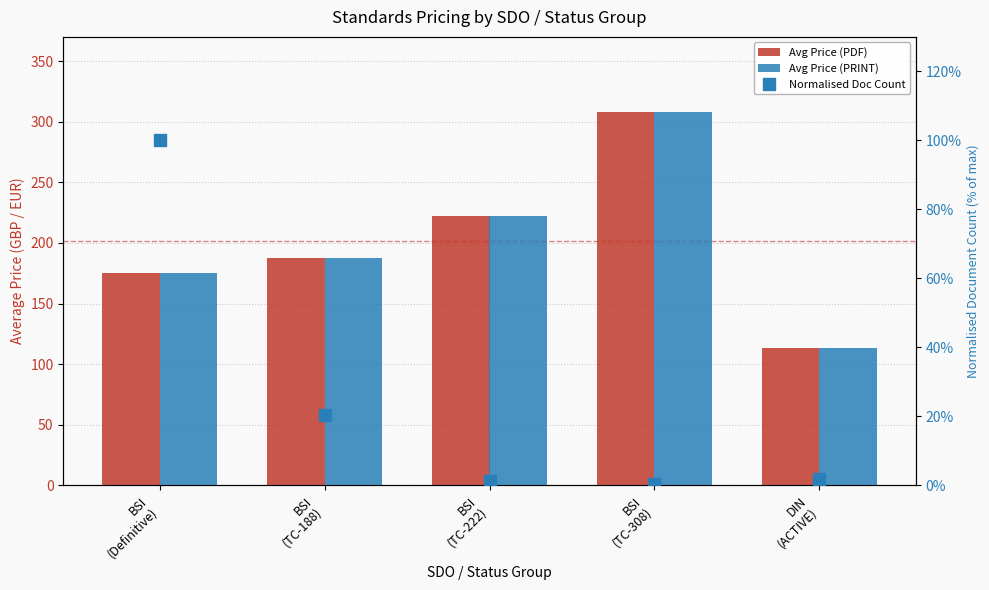

Where is Avg Price (PRINT) nearest to the value 210?

BSI
(TC-222)